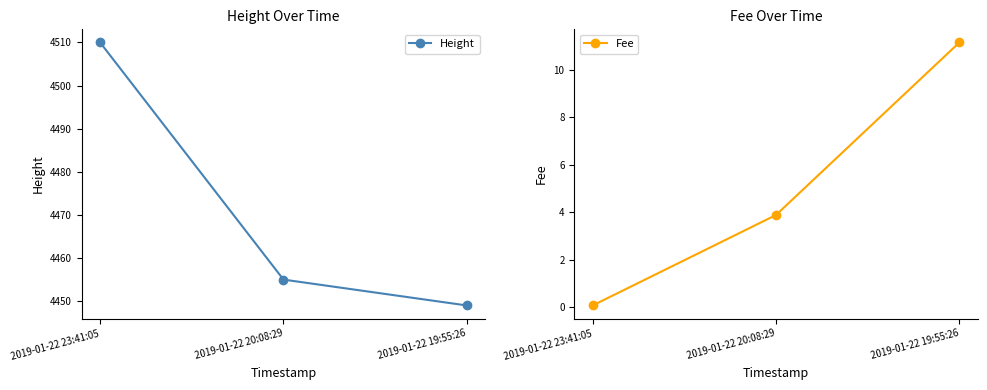

What is the total value across all series at 2019-01-22 23:41:05?

4510.1